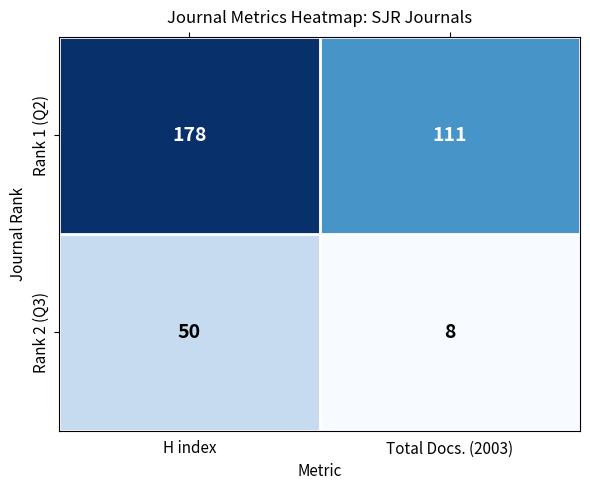

What is the maximum value for Rank 1 (Q2)?

178